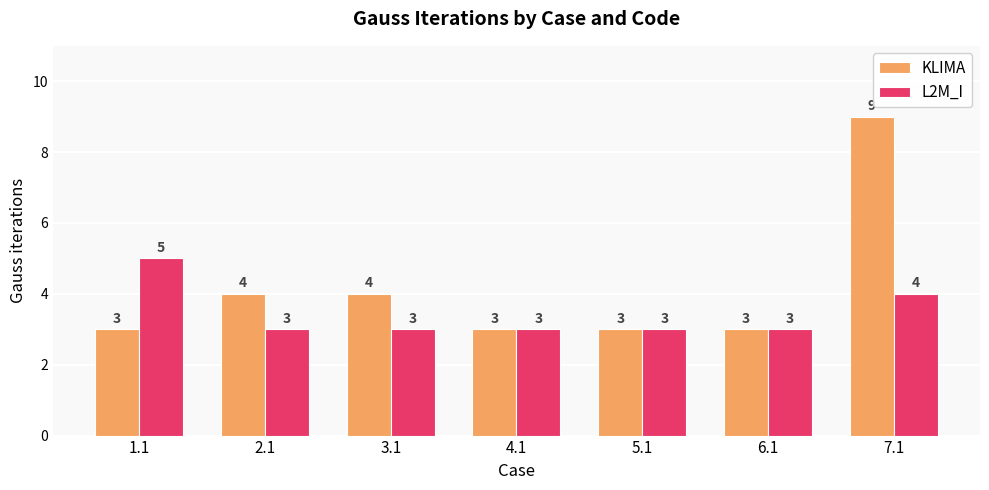

Which category has the highest value across all series?

7.1